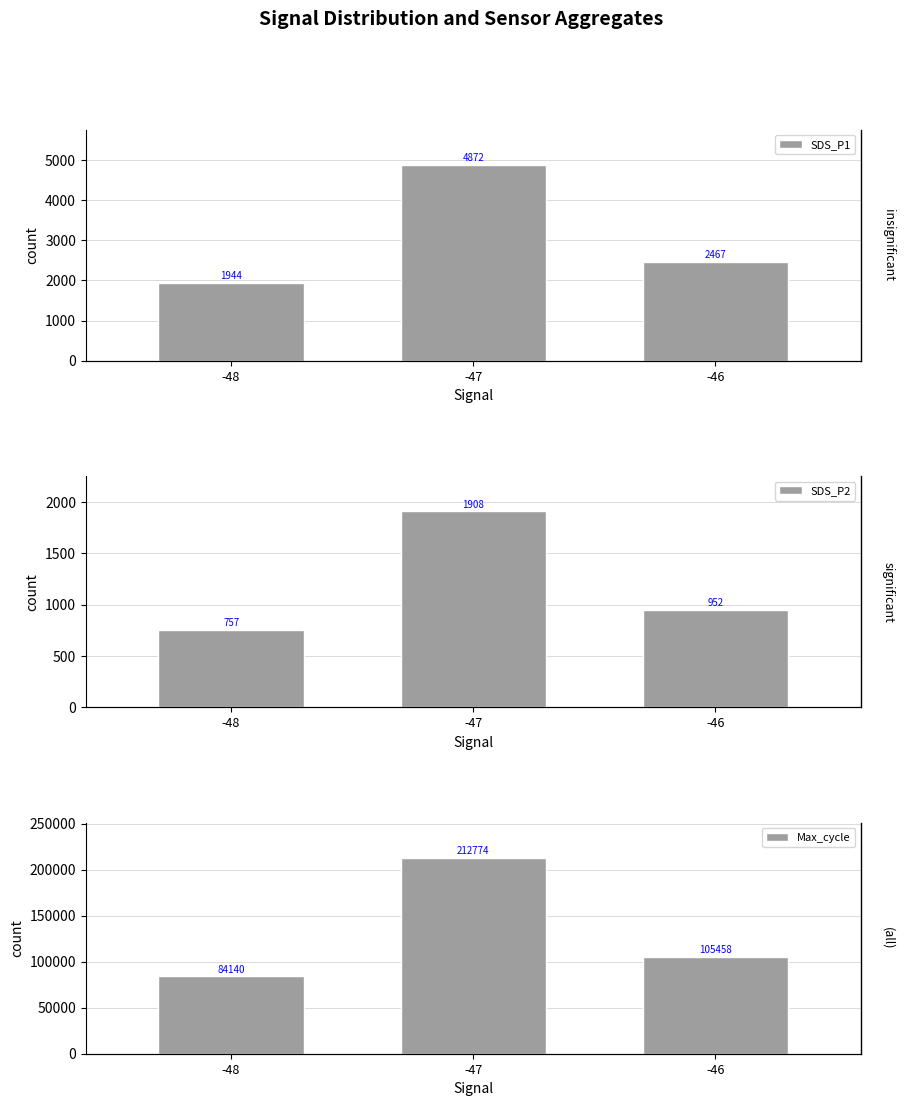

What is the difference between the Max_cycle values at -46 and -48?

21318